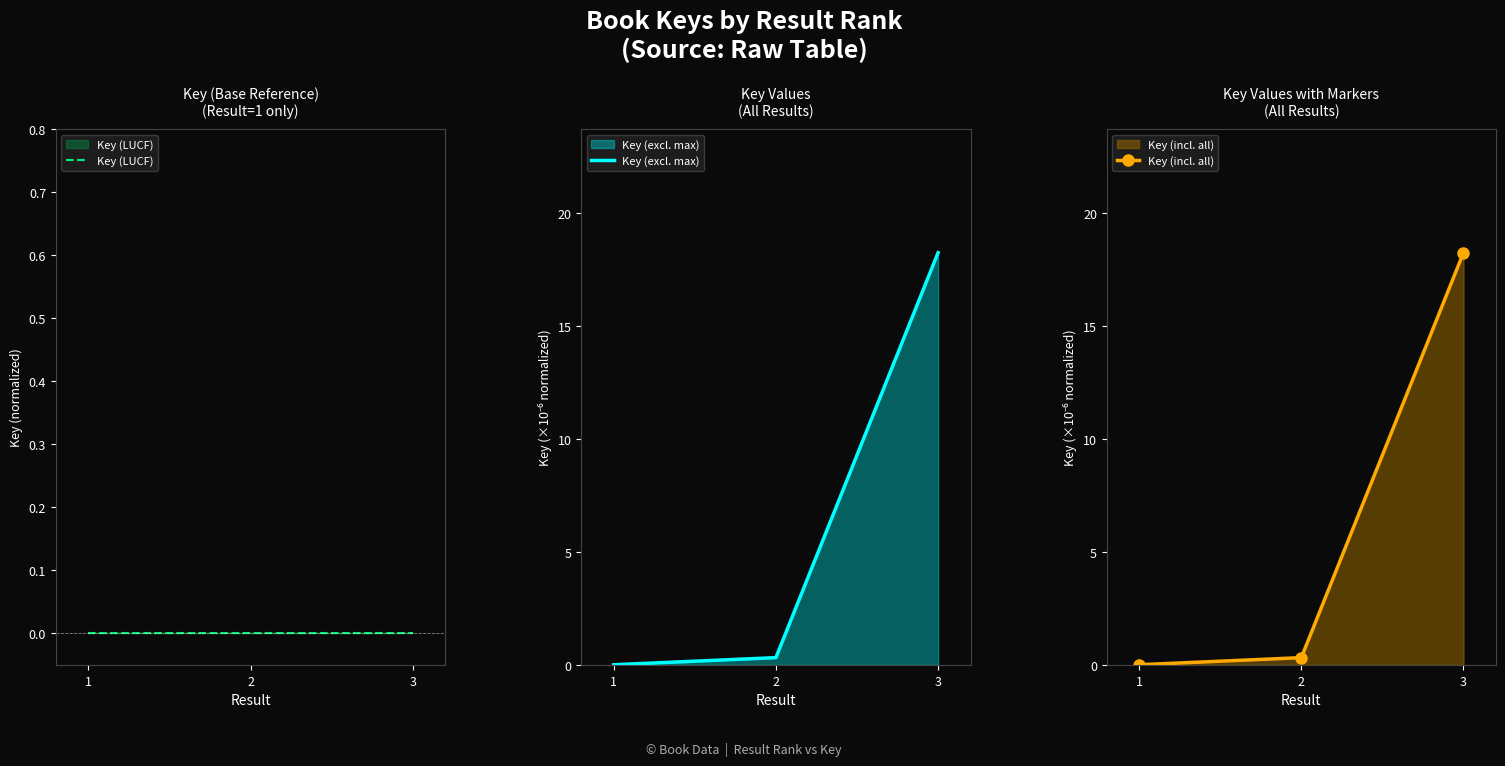

List the labels in order of Key (incl. all) value, largest first.

3, 2, 1